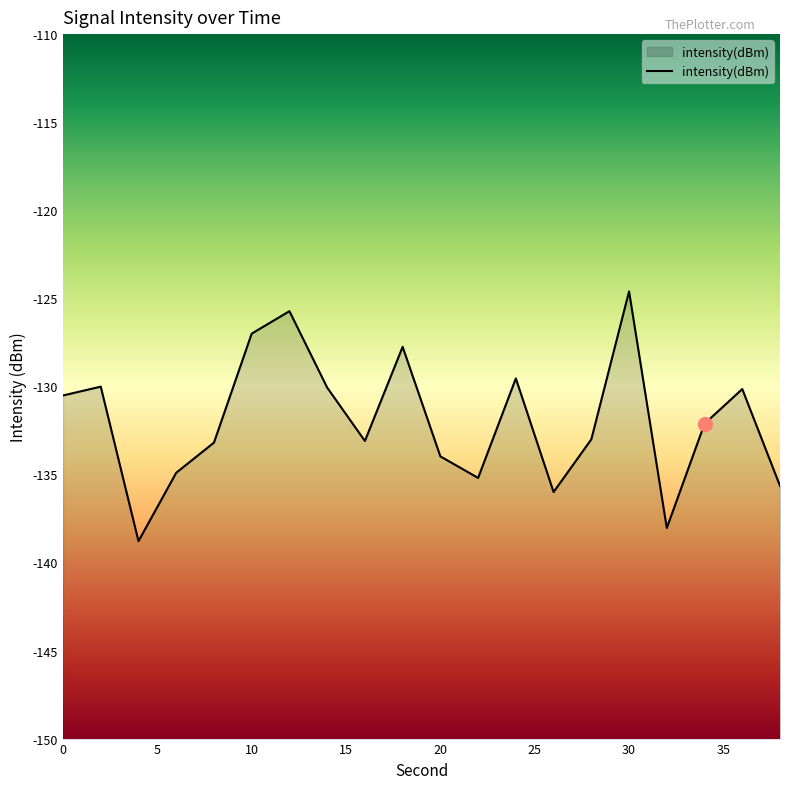

Which has a higher value, 38 or 10?

10